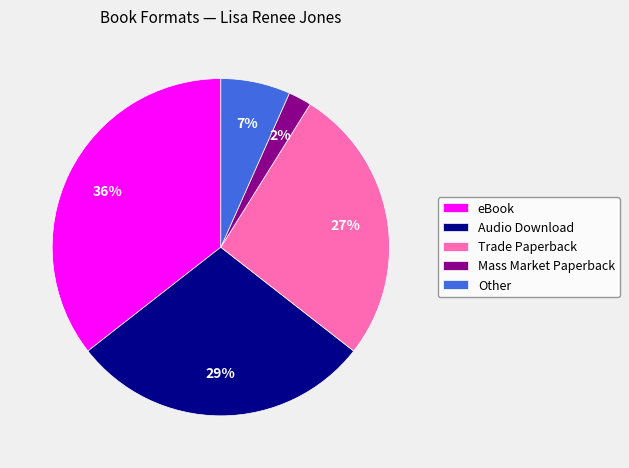

Rank the categories by value from highest to lowest.

eBook, Audio Download, Trade Paperback, Other, Mass Market Paperback